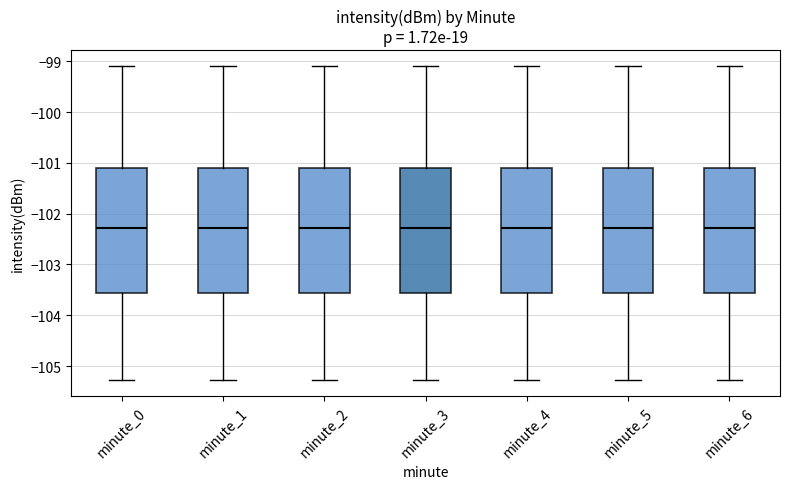

Reading left to right, transcribe this box plot: for each box, give where its median line is, the range the box spans, and where its two whiskers end, as read against the y-axis. The values are not printed on the chart, so give them approximately, as read against the axis.

minute_0: median -102.3, box -103.6 to -101.1, whiskers -105.3 to -99.1
minute_1: median -102.3, box -103.6 to -101.1, whiskers -105.3 to -99.1
minute_2: median -102.3, box -103.6 to -101.1, whiskers -105.3 to -99.1
minute_3: median -102.3, box -103.6 to -101.1, whiskers -105.3 to -99.1
minute_4: median -102.3, box -103.6 to -101.1, whiskers -105.3 to -99.1
minute_5: median -102.3, box -103.6 to -101.1, whiskers -105.3 to -99.1
minute_6: median -102.3, box -103.6 to -101.1, whiskers -105.3 to -99.1